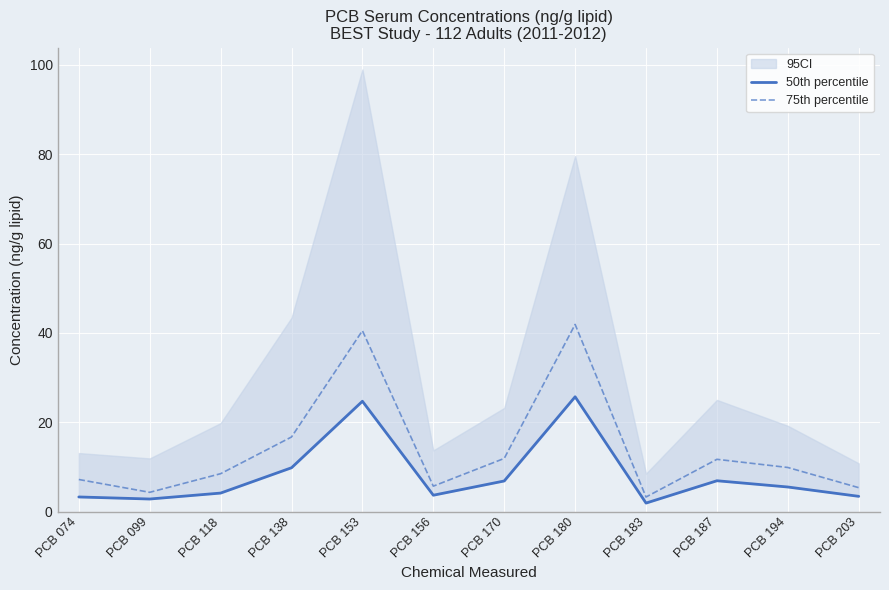

List the series in order of their overall mean, lowest first.

50th percentile, 75th percentile